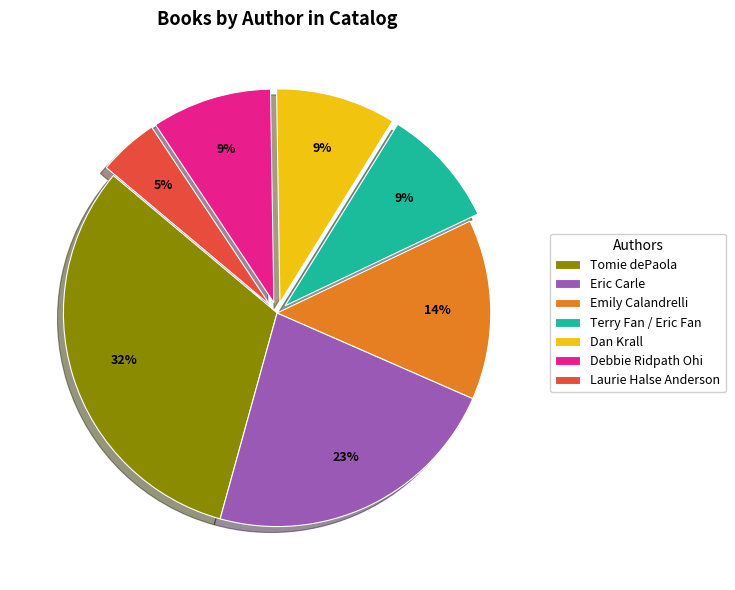

What is the largest slice in the pie chart?

Tomie dePaola